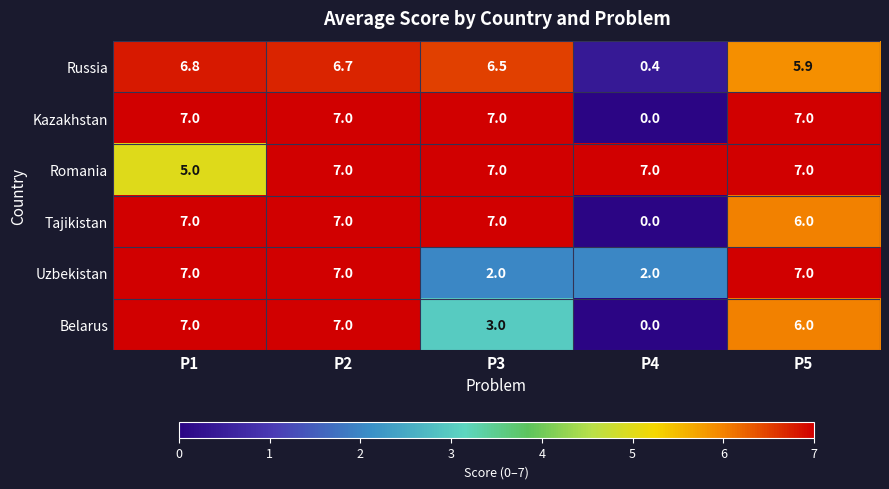

Reading left to right, list all the values displayed in this chart.

Russia: 6.8	6.7	6.5	0.4	5.9
Kazakhstan: 7.0	7.0	7.0	0.0	7.0
Romania: 5.0	7.0	7.0	7.0	7.0
Tajikistan: 7.0	7.0	7.0	0.0	6.0
Uzbekistan: 7.0	7.0	2.0	2.0	7.0
Belarus: 7.0	7.0	3.0	0.0	6.0